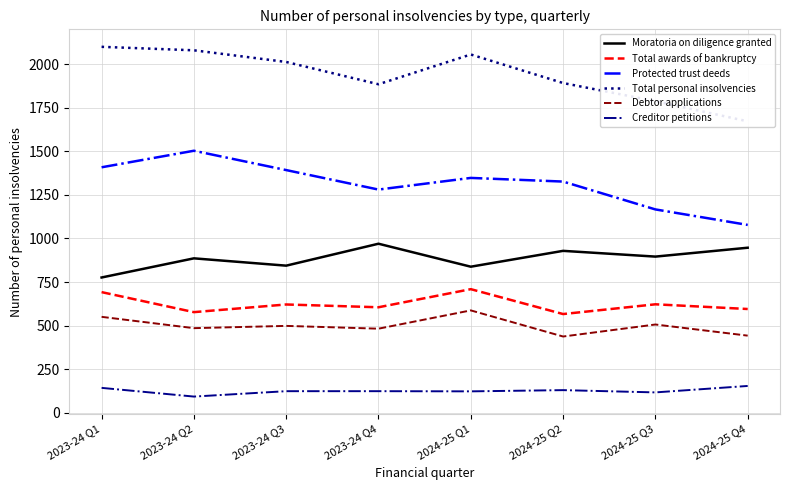

What position from the right is 2024-25 Q1?

4